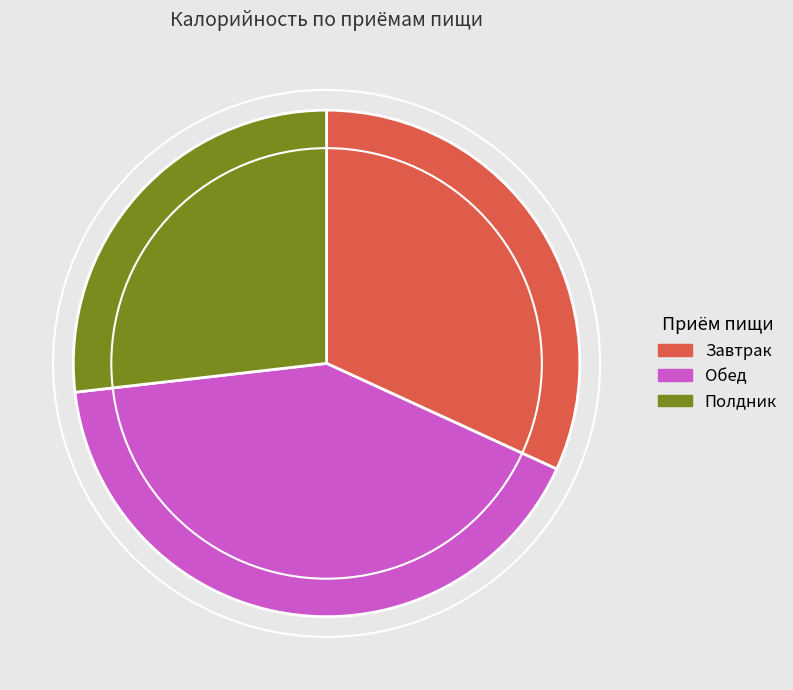

Which category has the biggest portion of the pie?

Обед